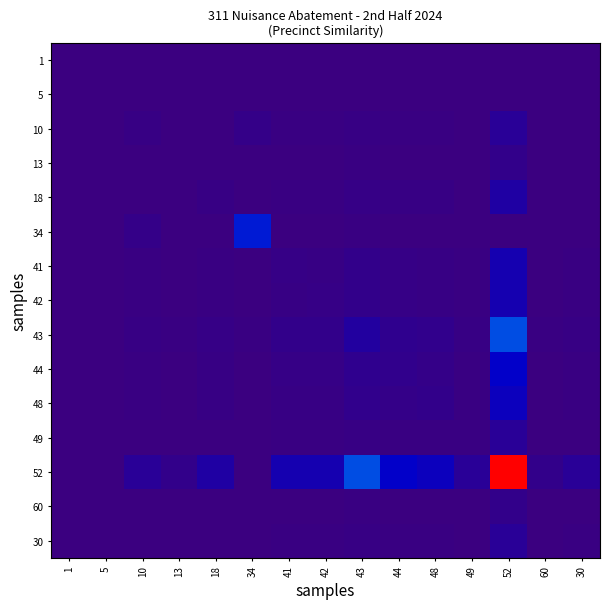

Which series changed the most between 42 and 49?

52